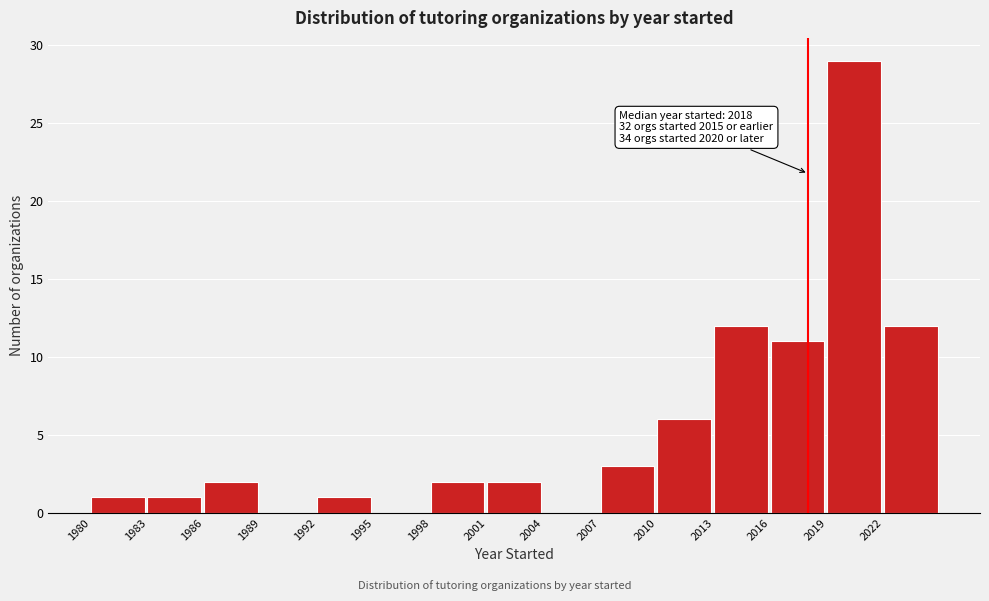

Over which range of the x-axis is the bar tallest?

2019 to 2022